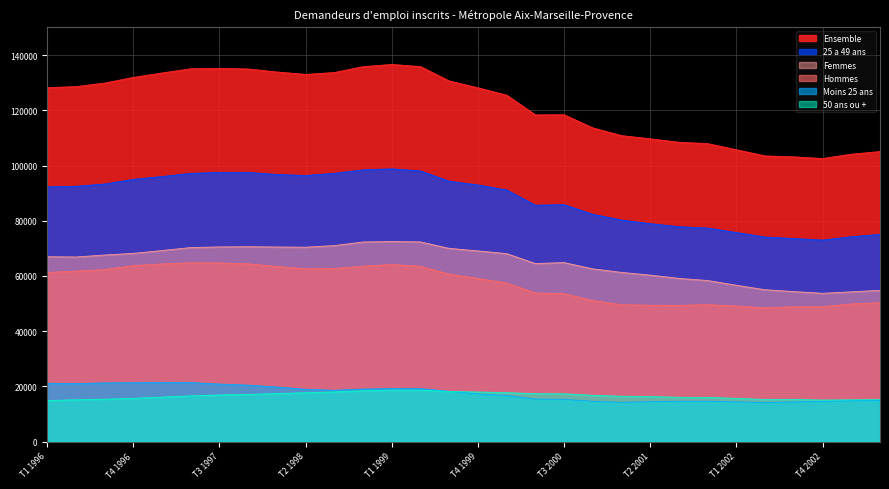

How many interior local peaks does the Femmes series have?

3